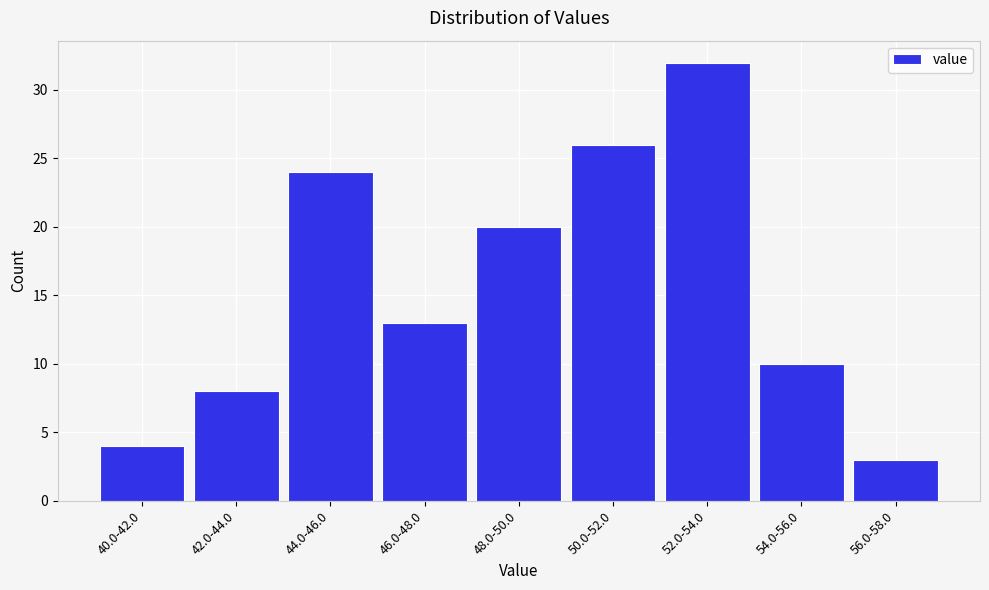

Reading right to left, list all the values displayed in this chart.

3	10	32	26	20	13	24	8	4